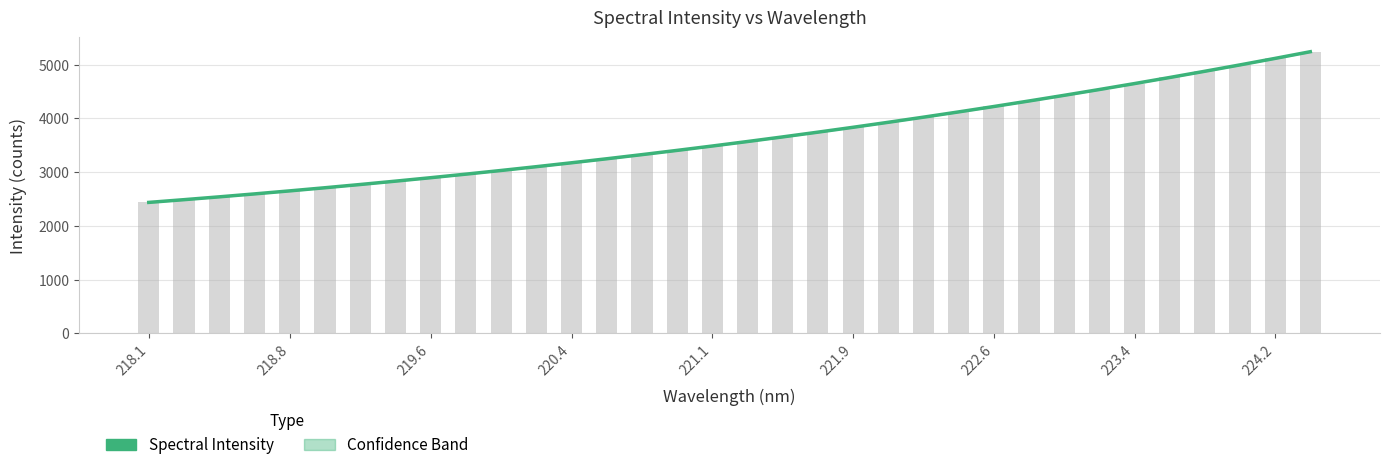

Is it true that the value at 21 is 6280.4?

False